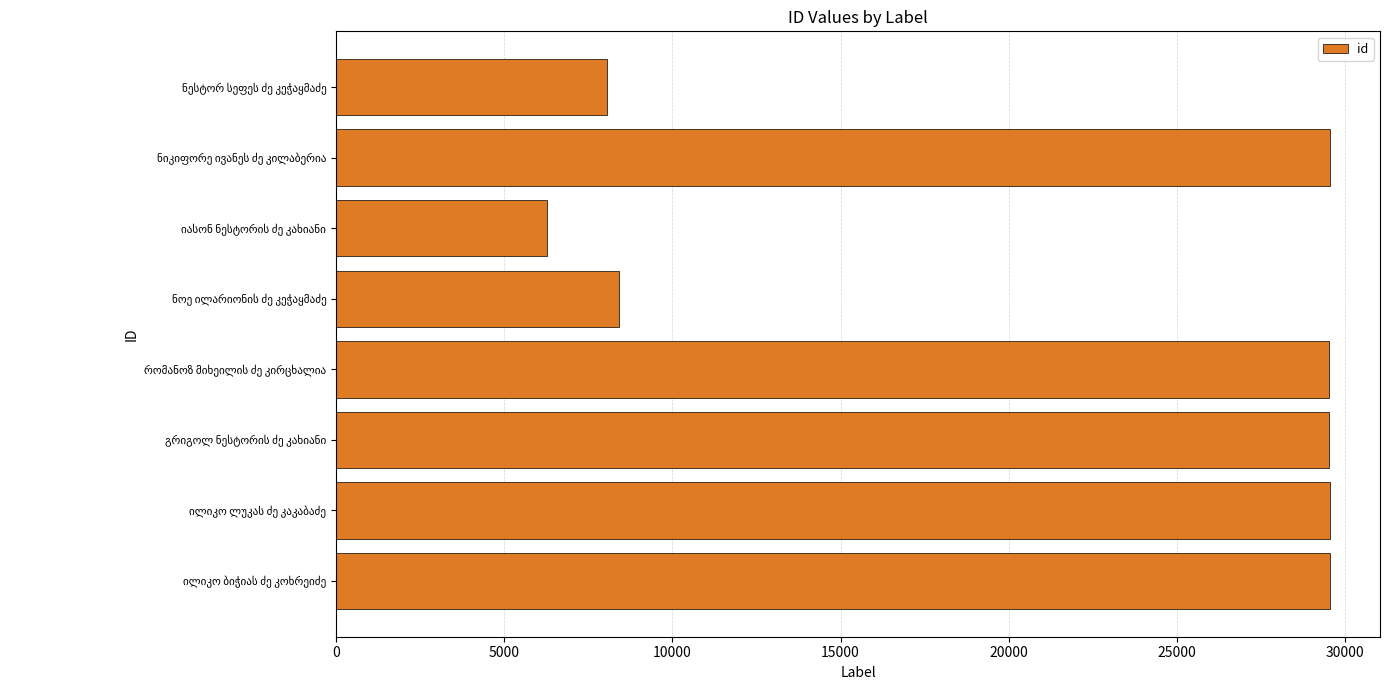

What is the average value?

21302